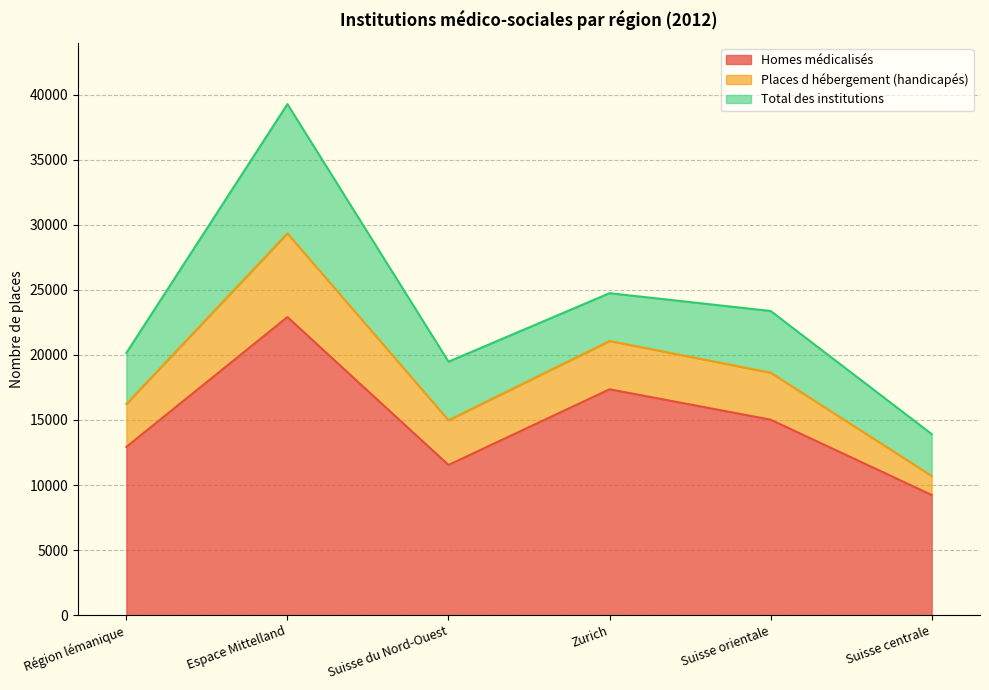

Which series has the widest spread of values?

Total des institutions